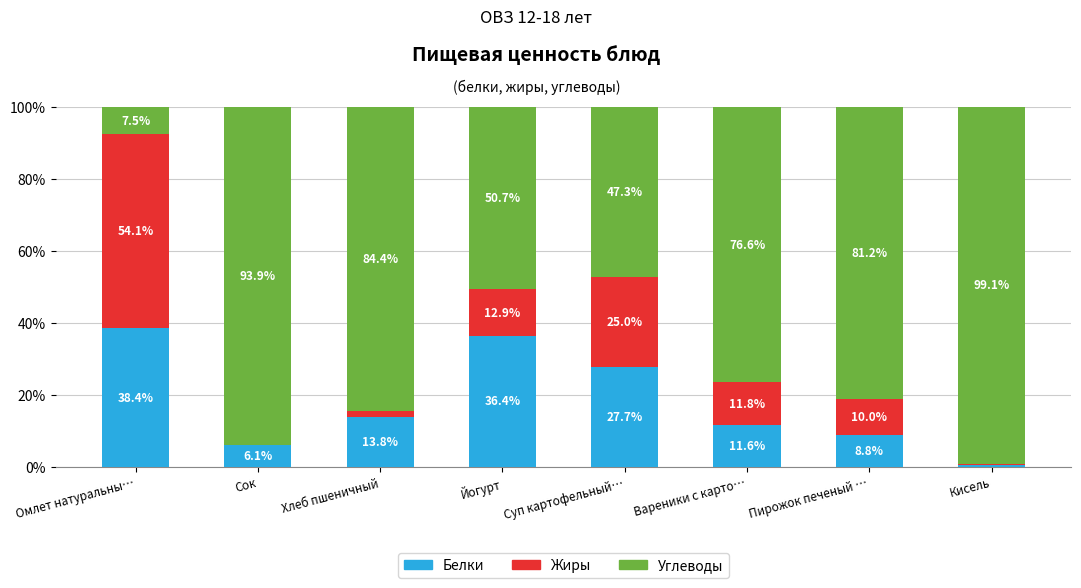

What is the highest value of the Белки series?

38.4